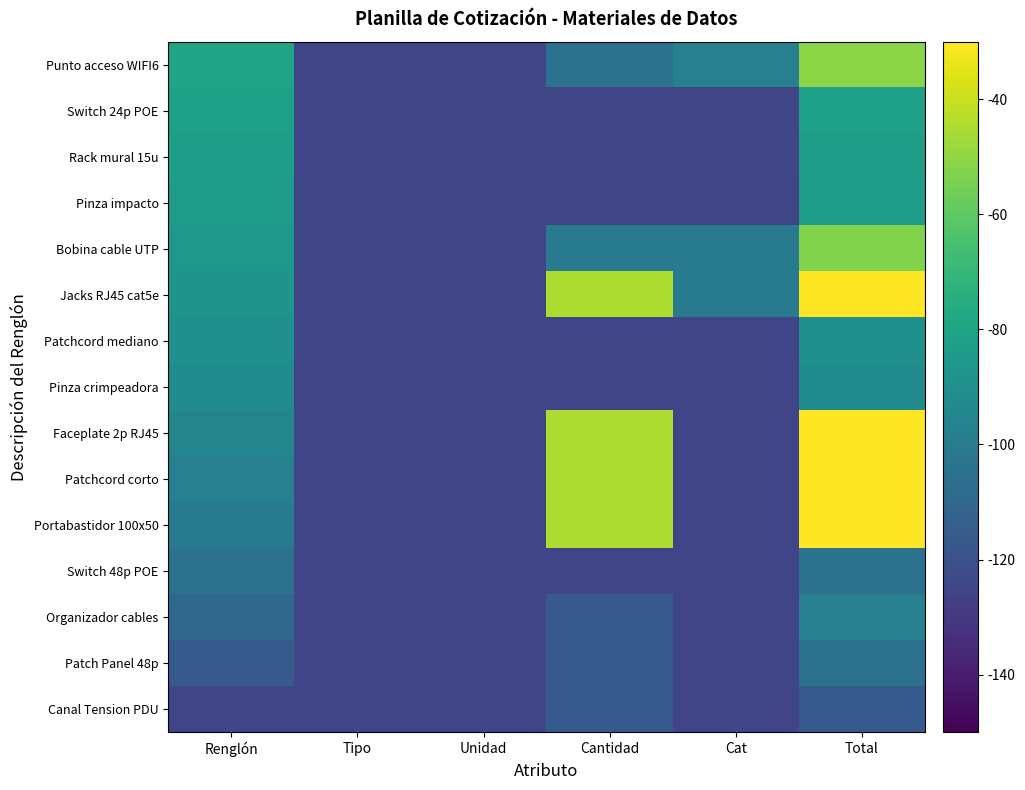

Rank the series by their maximum value, from lowest to highest.

Canal Tension PDU, Patch Panel 48p, Switch 48p POE, Organizador cables, Pinza crimpeadora, Patchcord mediano, Pinza impacto, Rack mural 15u, Switch 24p POE, Bobina cable UTP, Punto acceso WIFI6, Portabastidor 100x50, Patchcord corto, Faceplate 2p RJ45, Jacks RJ45 cat5e